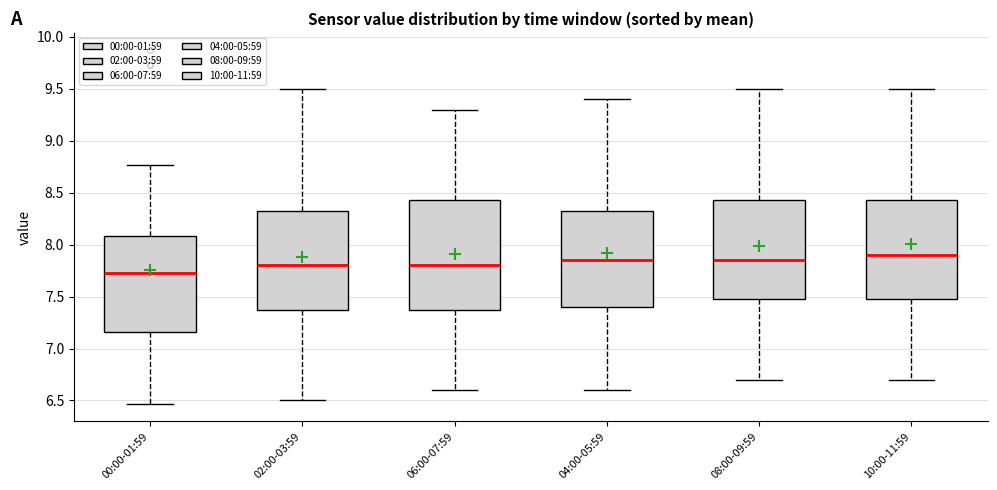

Comparing the boxes themselves (not the whiskers), which one is the tallest?

06:00-07:59